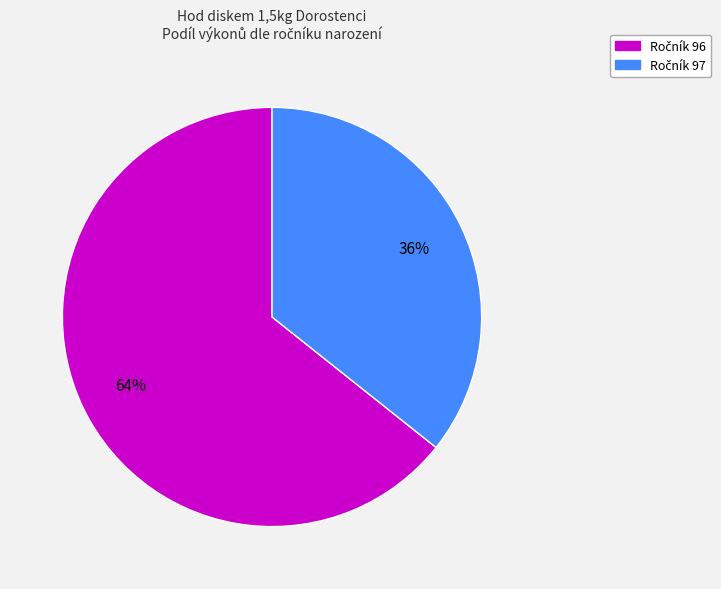

To the nearest percent, what is the average slice percentage?

50%